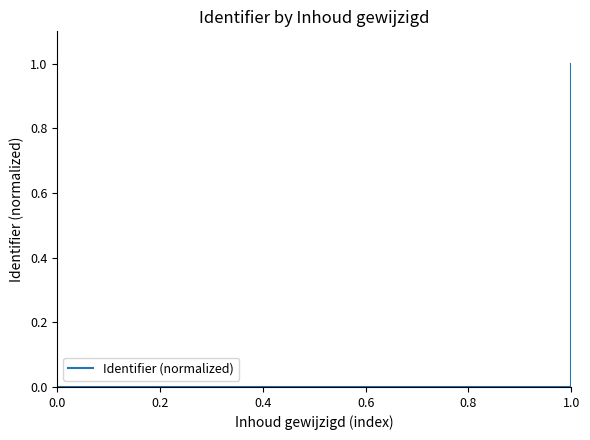

What is the maximum value shown in the chart?

1.0